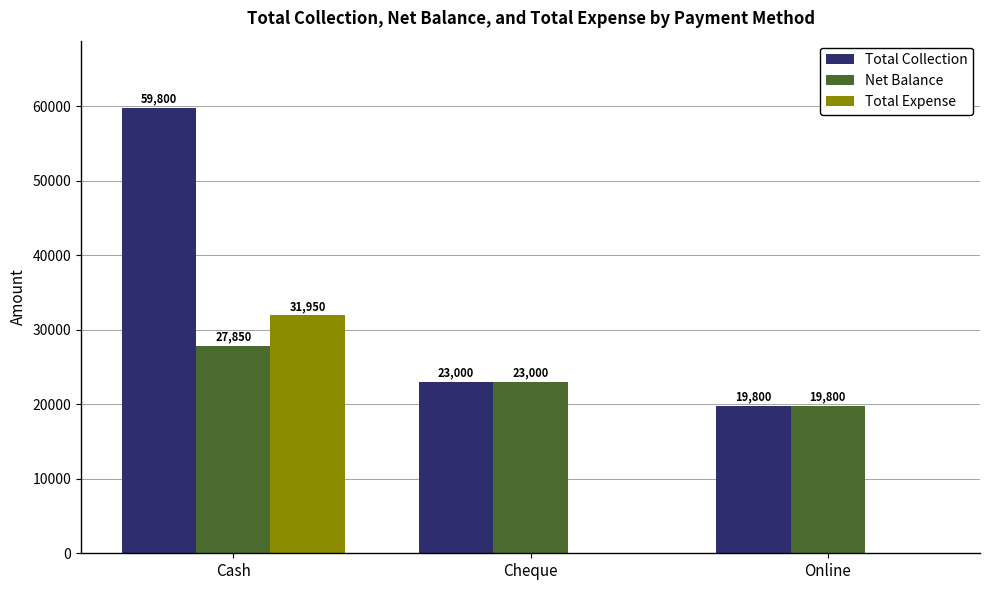

Reading left to right, list all the values displayed in this chart.

Total Collection: 59800	23000	19800
Net Balance: 27850	23000	19800
Total Expense: 31950	0	0